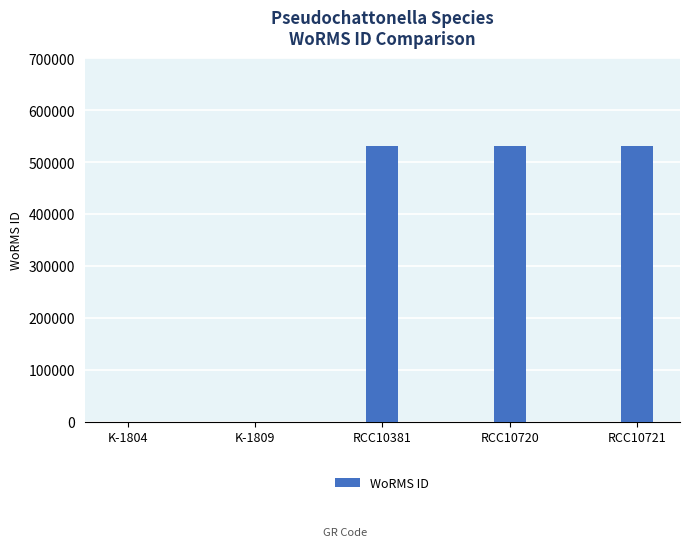

Reading right to left, transcribe all the data shown in this chart.

531445	531445	531445	0	0